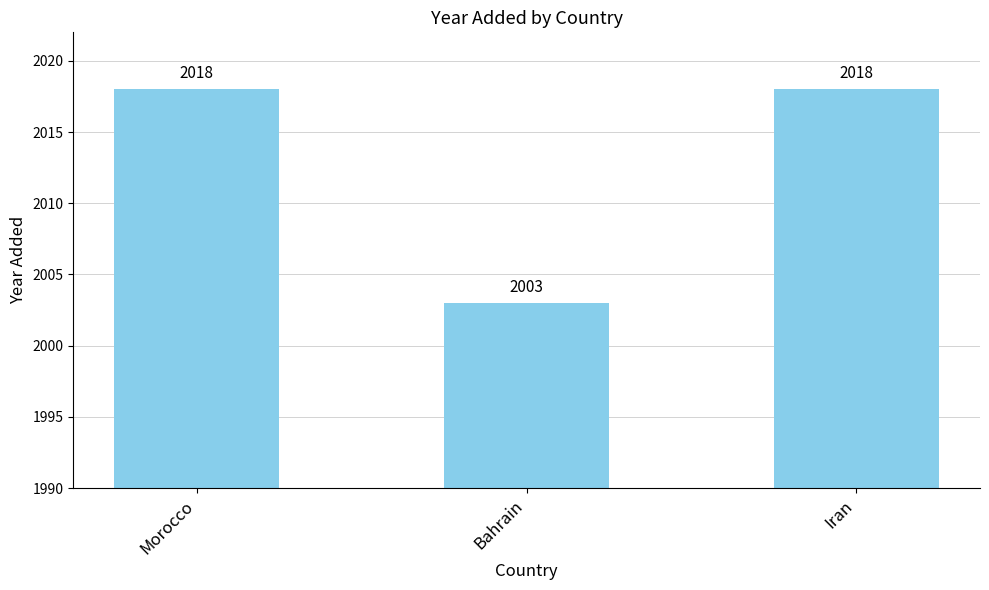

True or false: the data shows 2003 at Bahrain.

True